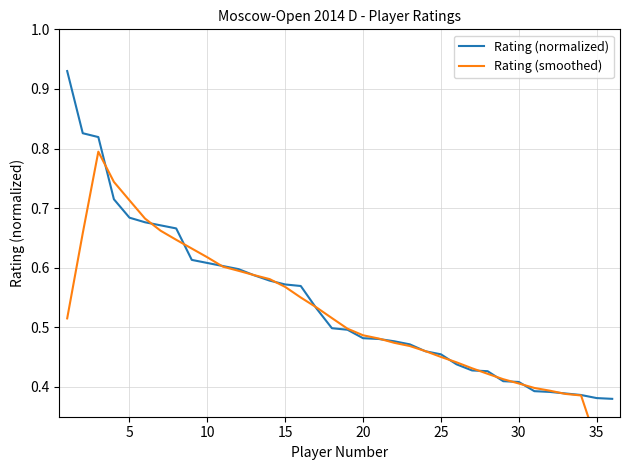

How many intersections are there between Rating (smoothed) and Rating (normalized)?

16